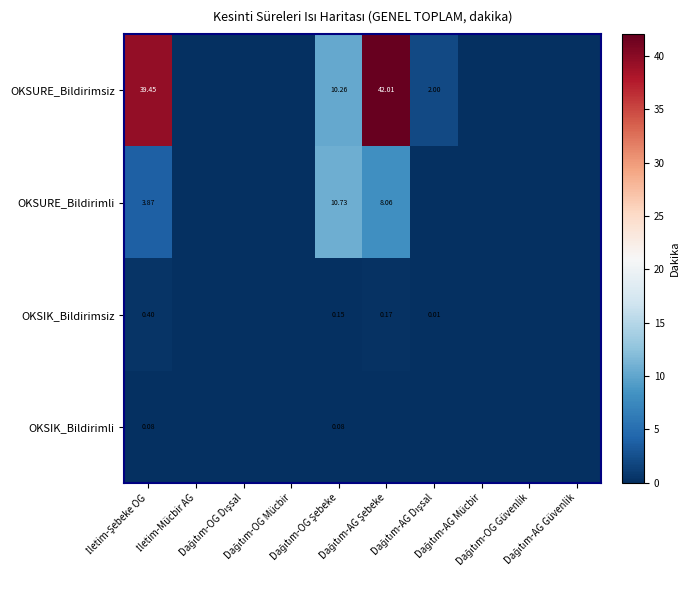

Which series has the largest range (max minus min)?

OKSURE_Bildirimsiz